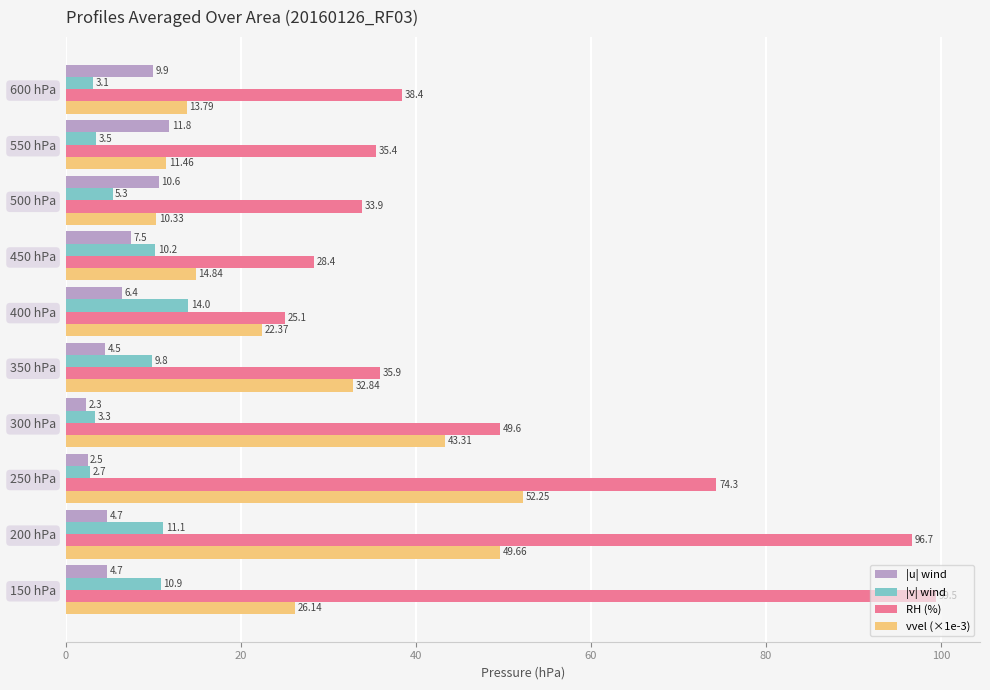

Which series has the widest spread of values?

RH (%)